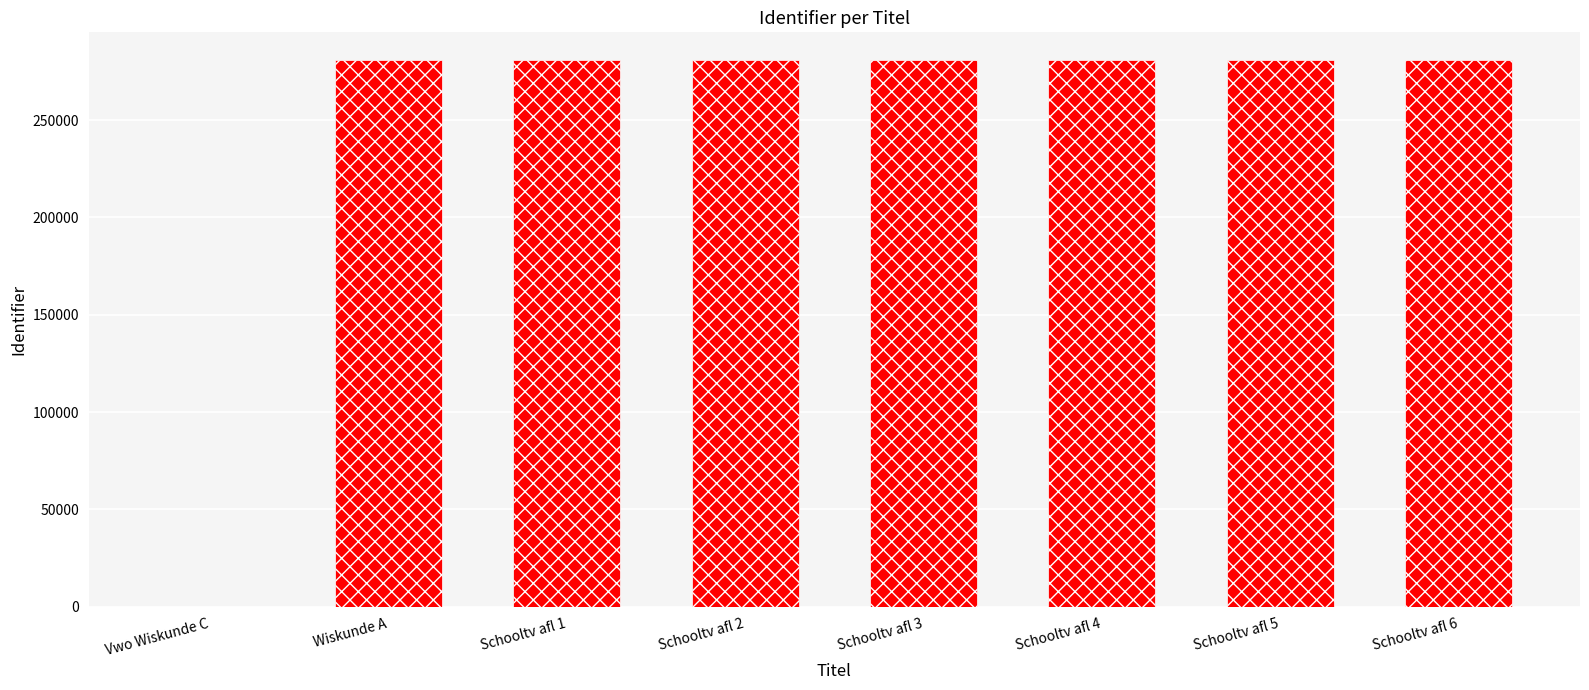

What is the greatest value displayed?

281009